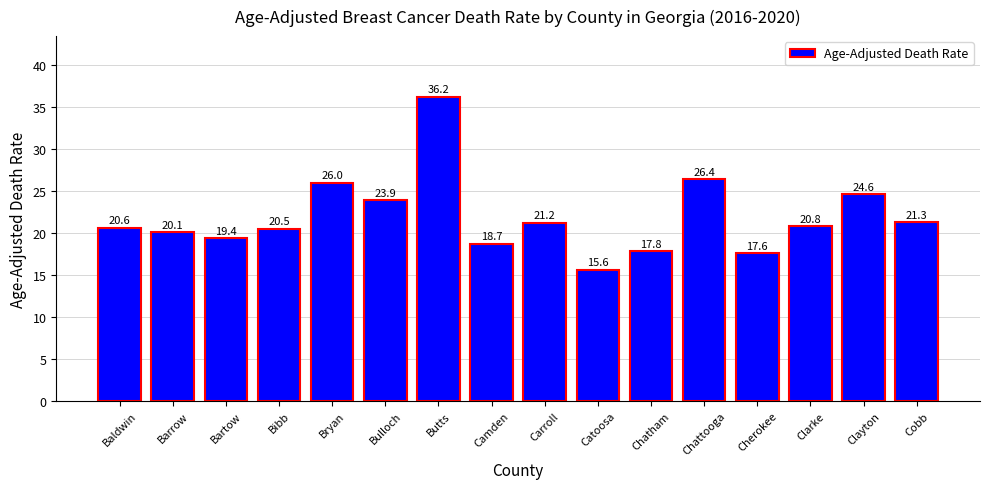

What is the change in value from Barrow to Catoosa?

-4.5